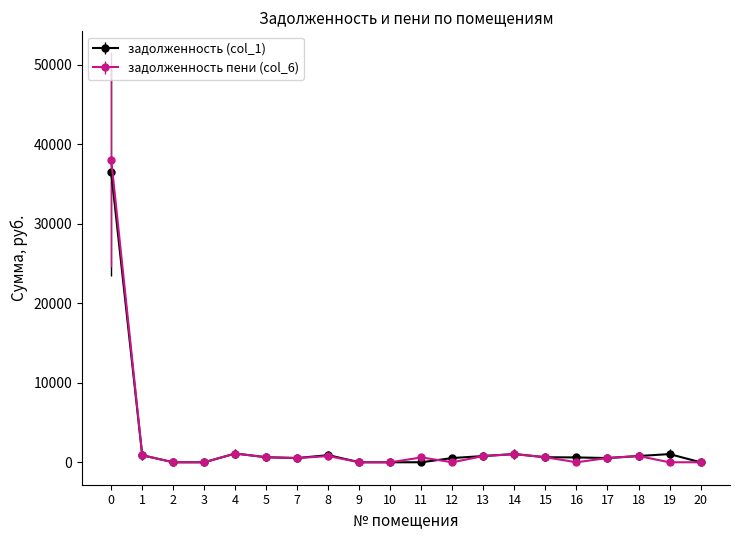

What is the sum of all задолженность (col_1) values?

46430.0